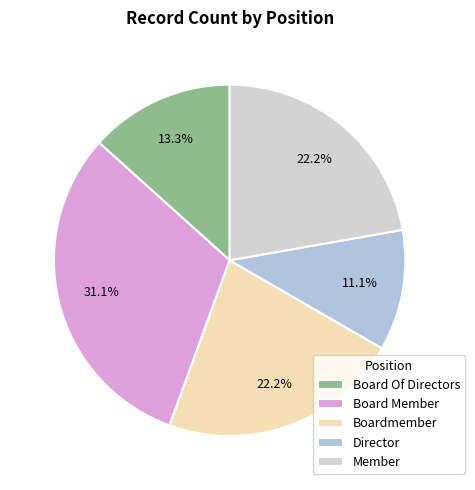

Combined, do Board Of Directors and Member account for over 50%?

No